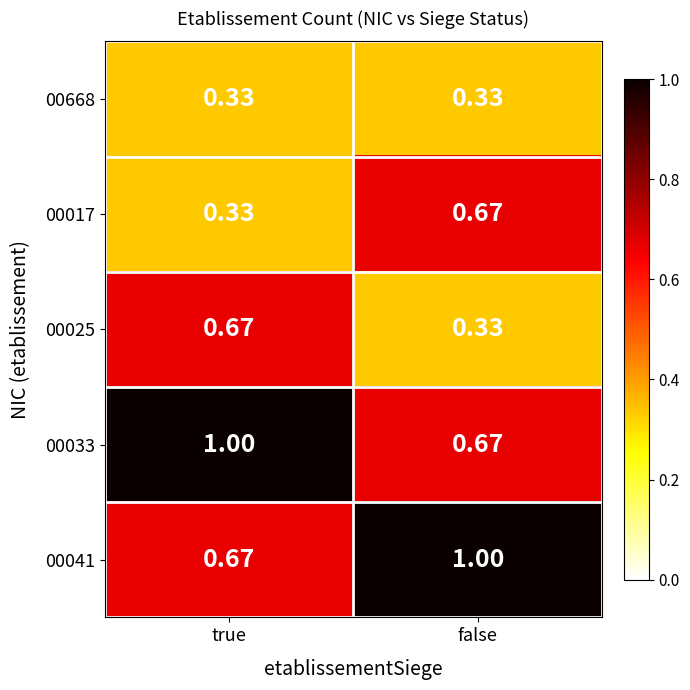

Rank the categories by 00041 value from highest to lowest.

false, true